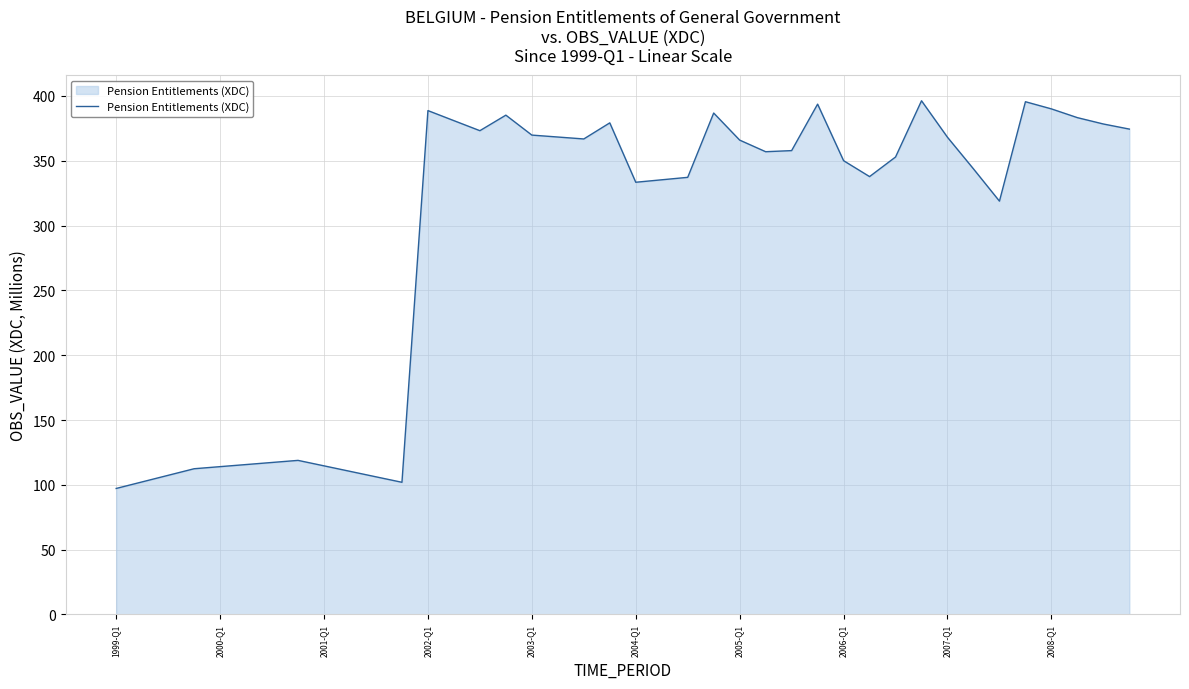

How many series are shown in this chart?

1